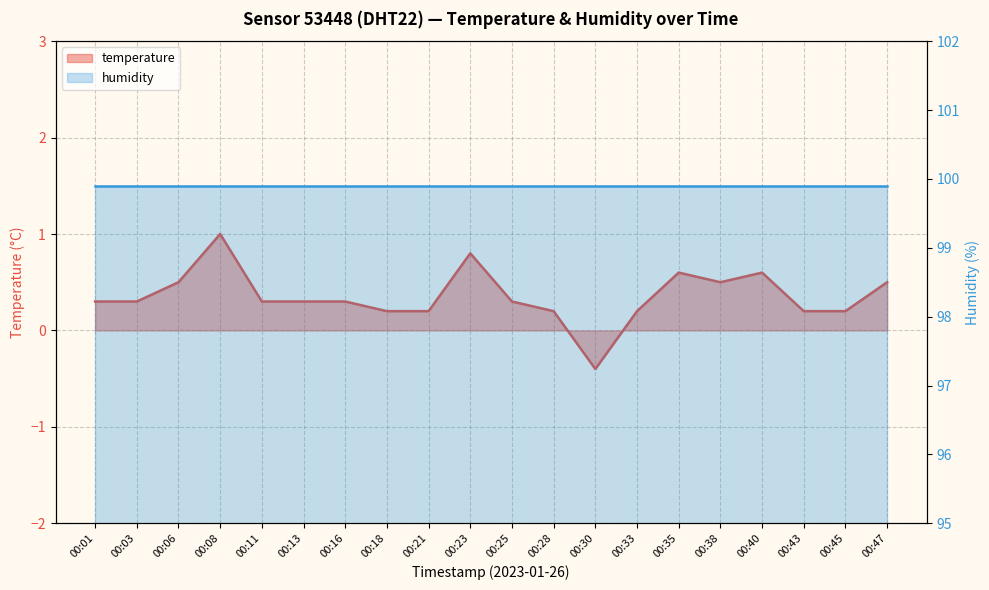

Where does the data first go above 0?

00:01